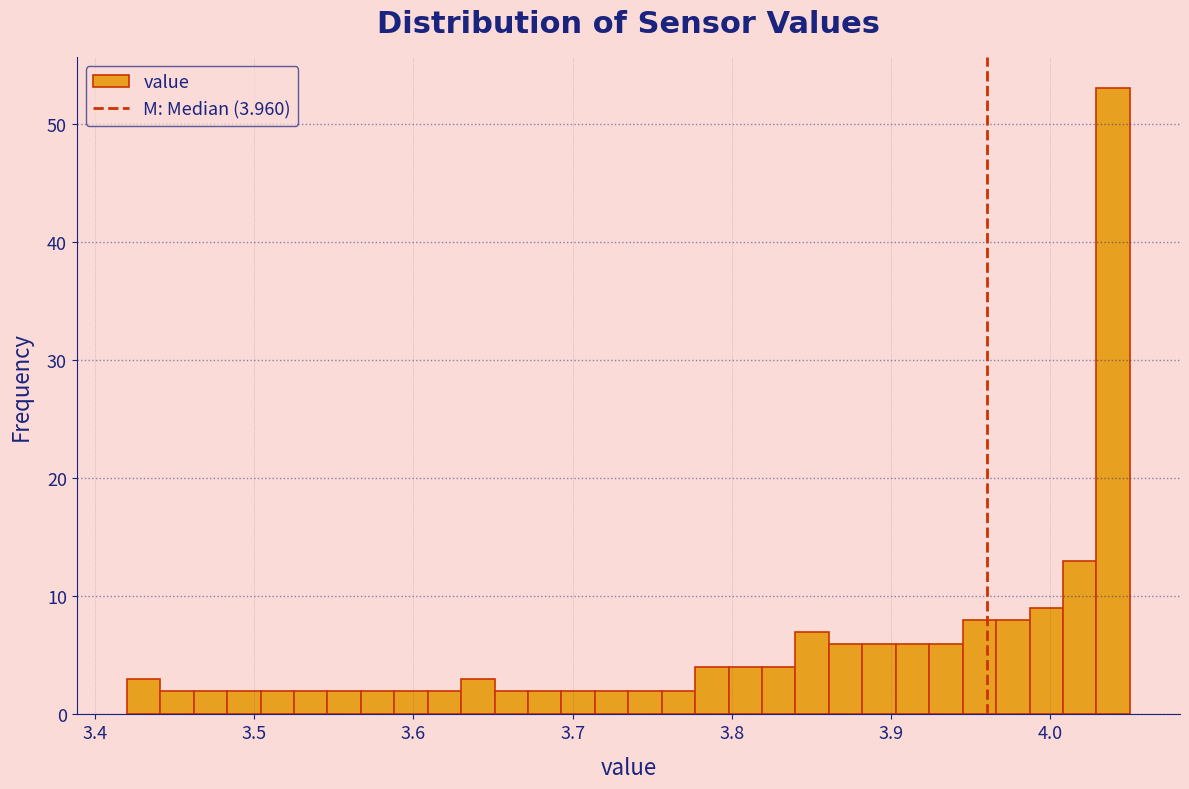

Around what value on the x-axis is the tallest bar? Give the approximate position of its centre, as read against the axis.

4.04